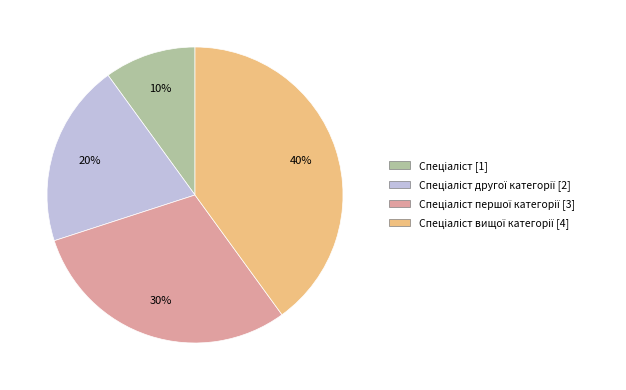

To the nearest percent, what is the average slice percentage?

25%